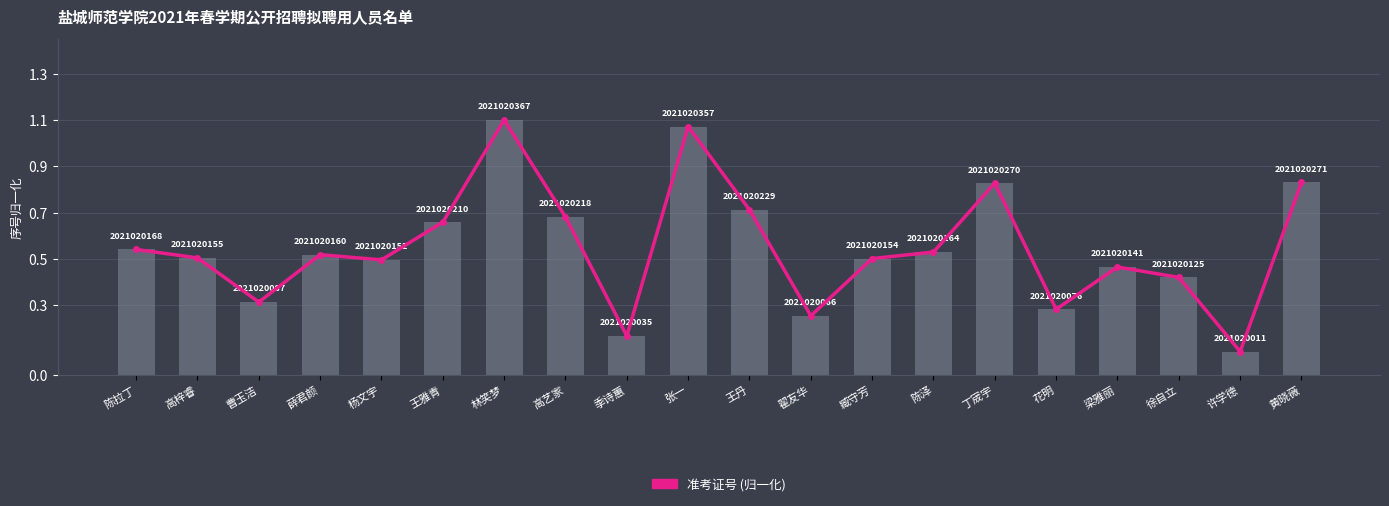

Are the bars horizontal?

No